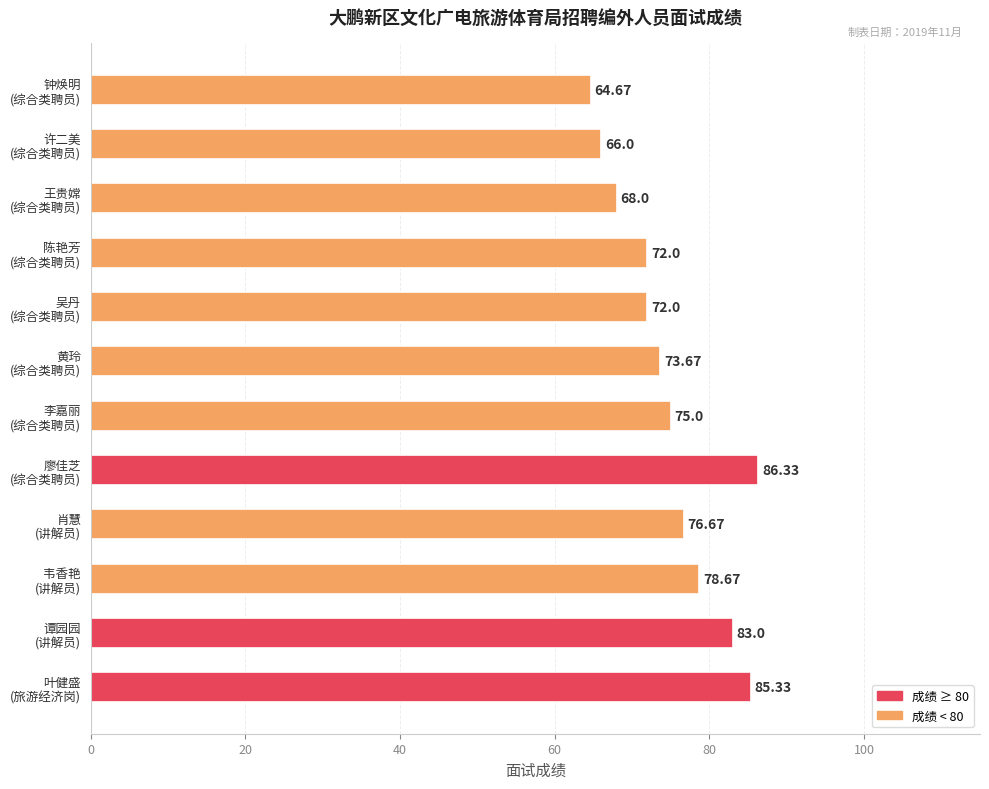

How many data points does each series have?

12